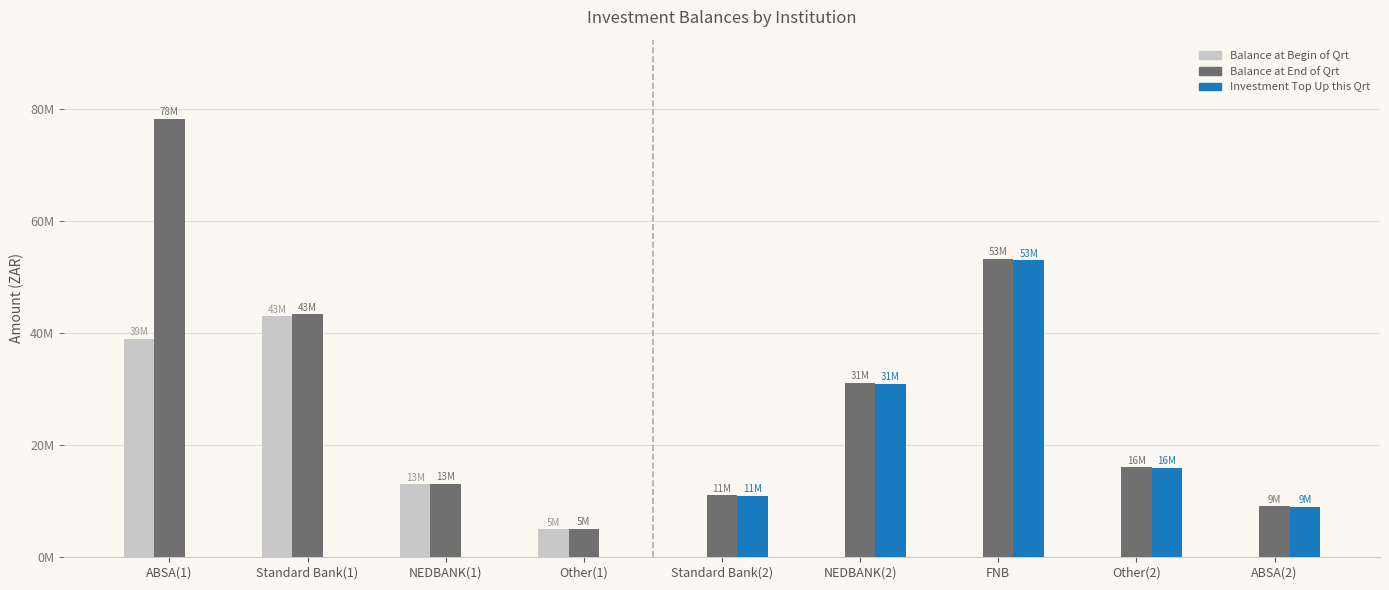

Where does the Investment Top Up this Qrt series first go above 9000000?

Standard Bank(2)